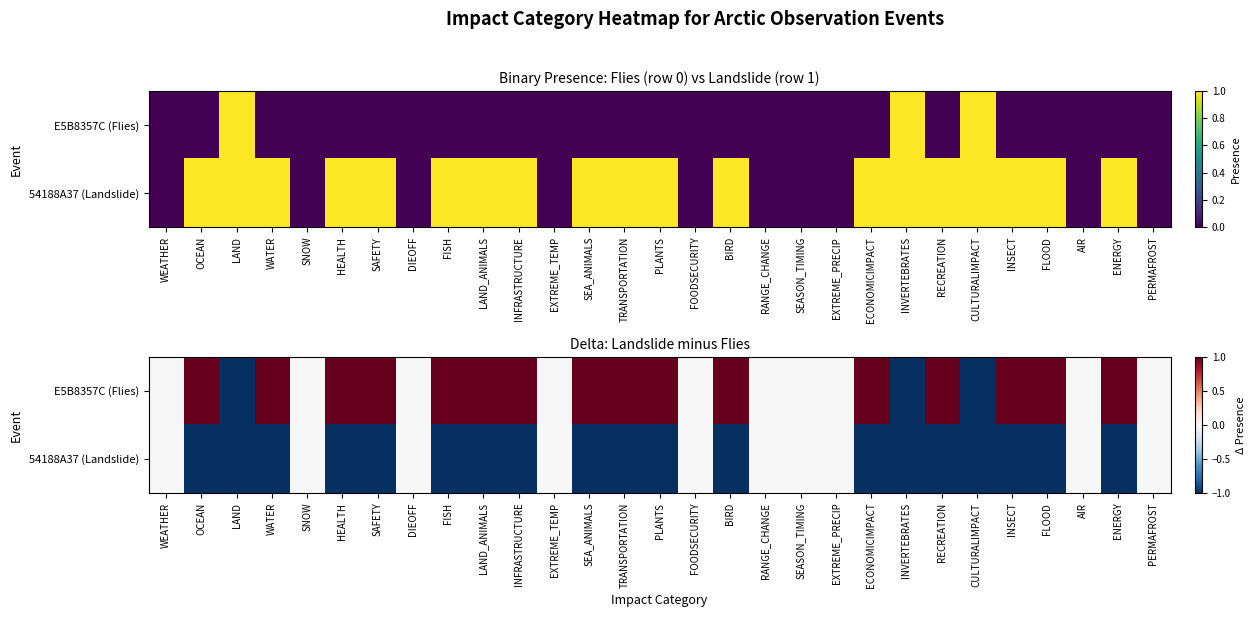

Where is 54188A37 (Landslide) nearest to the value 0?

WEATHER